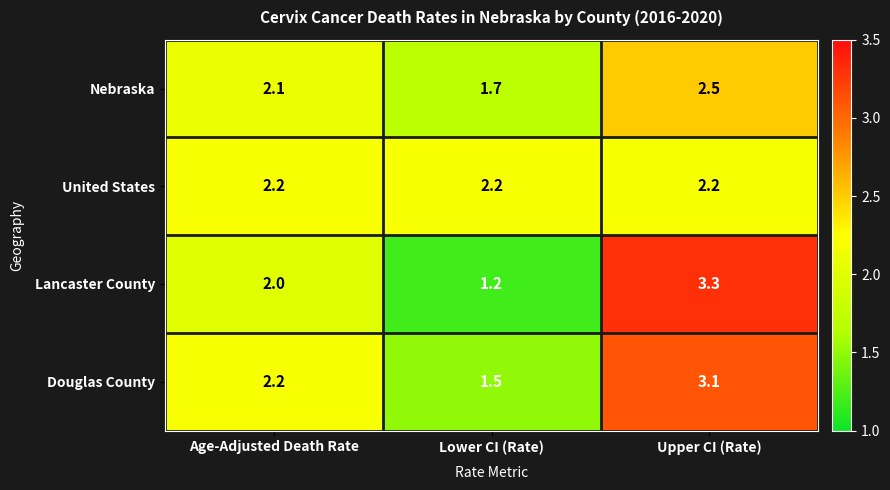

Between Age-Adjusted Death Rate and Upper CI (Rate), which series saw the biggest shift?

Lancaster County